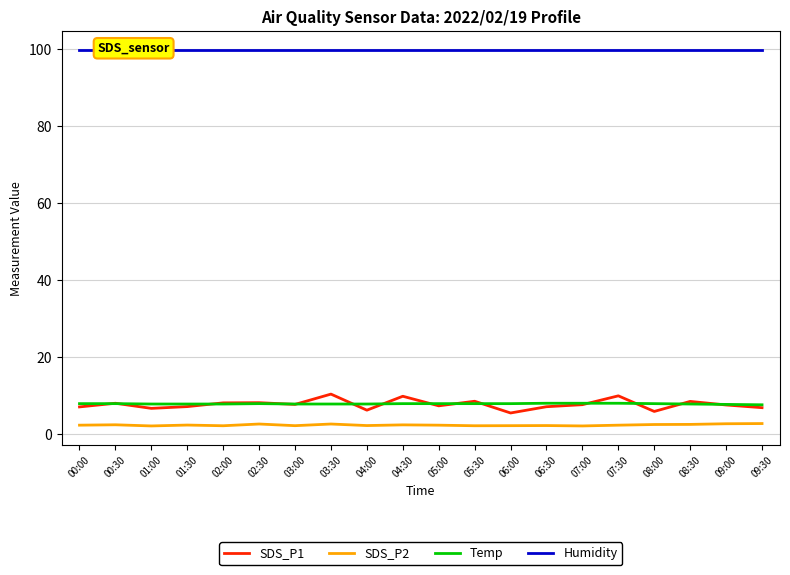

Which has a higher value, 00:00 or 08:30?

08:30